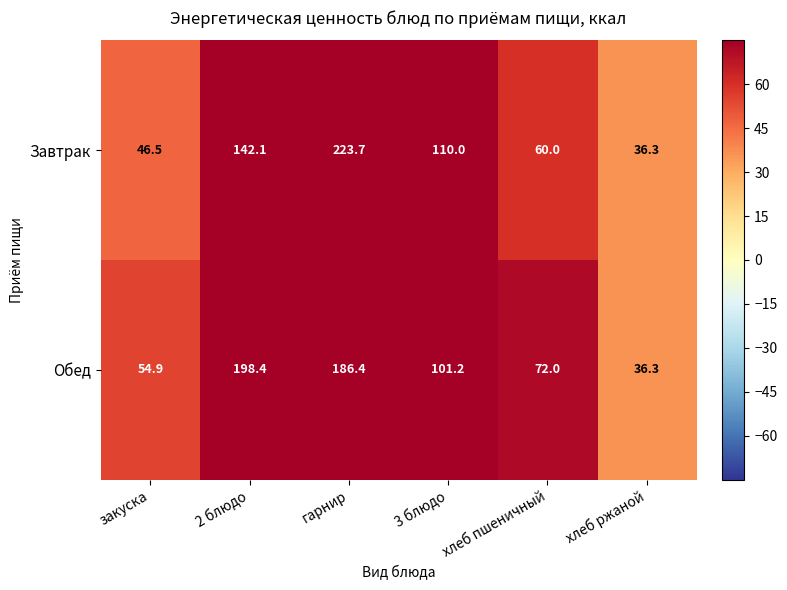

True or false: Завтрак has a value of 134.6 at гарнир.

False